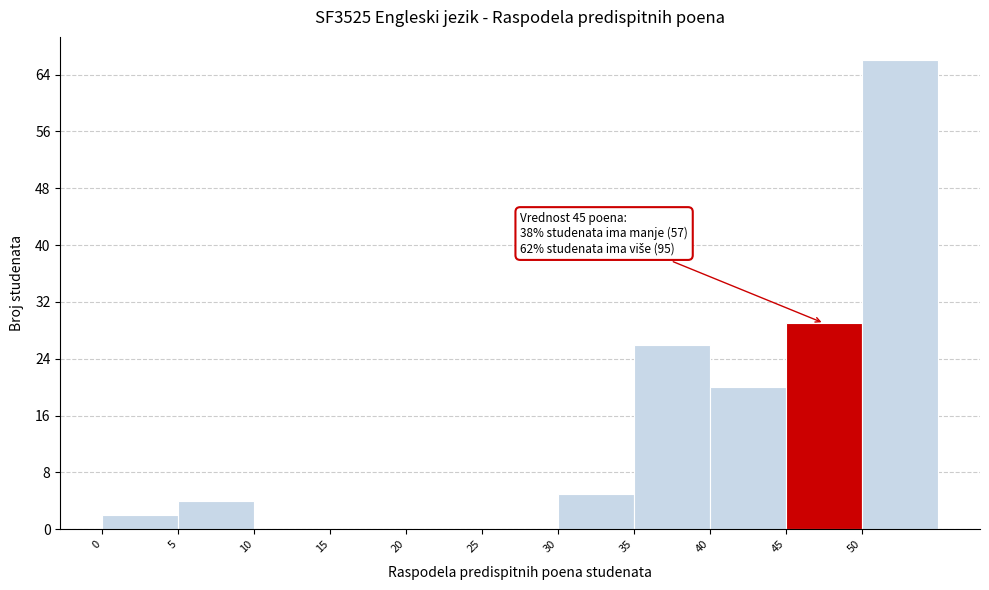

Over which range of the x-axis is the bar tallest?

50 to 55